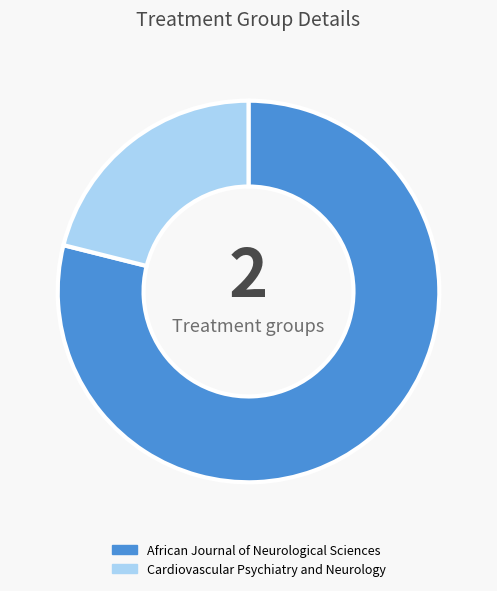

Between African Journal of Neurological Sciences and Cardiovascular Psychiatry and Neurology, which is larger?

African Journal of Neurological Sciences